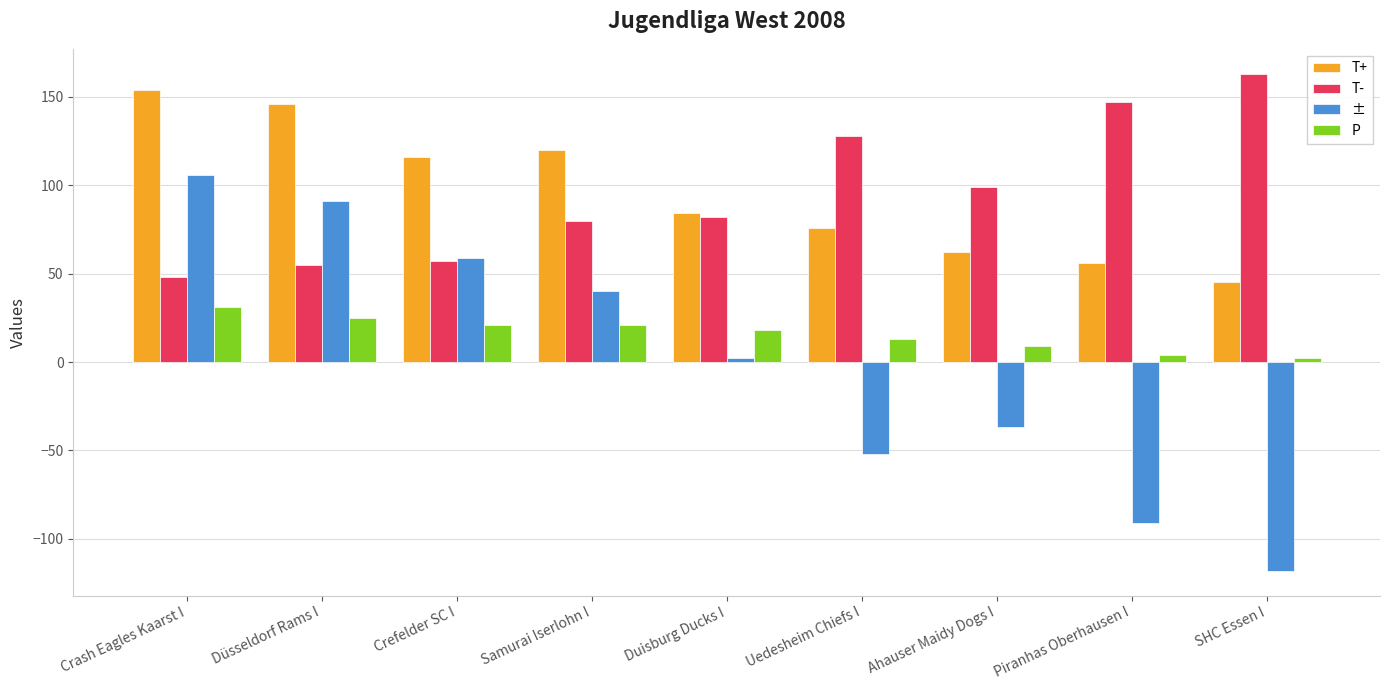

At how many categories does at least one series exceed 135?

4